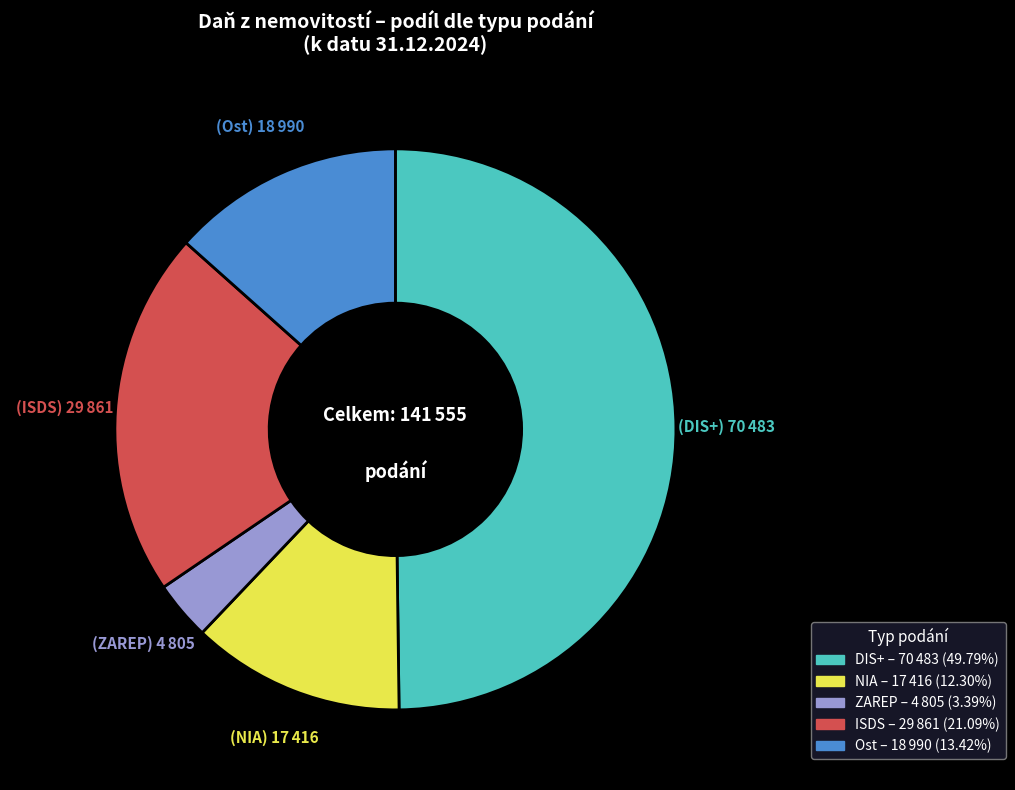

Is it true that NIA is 24% of the pie?

False